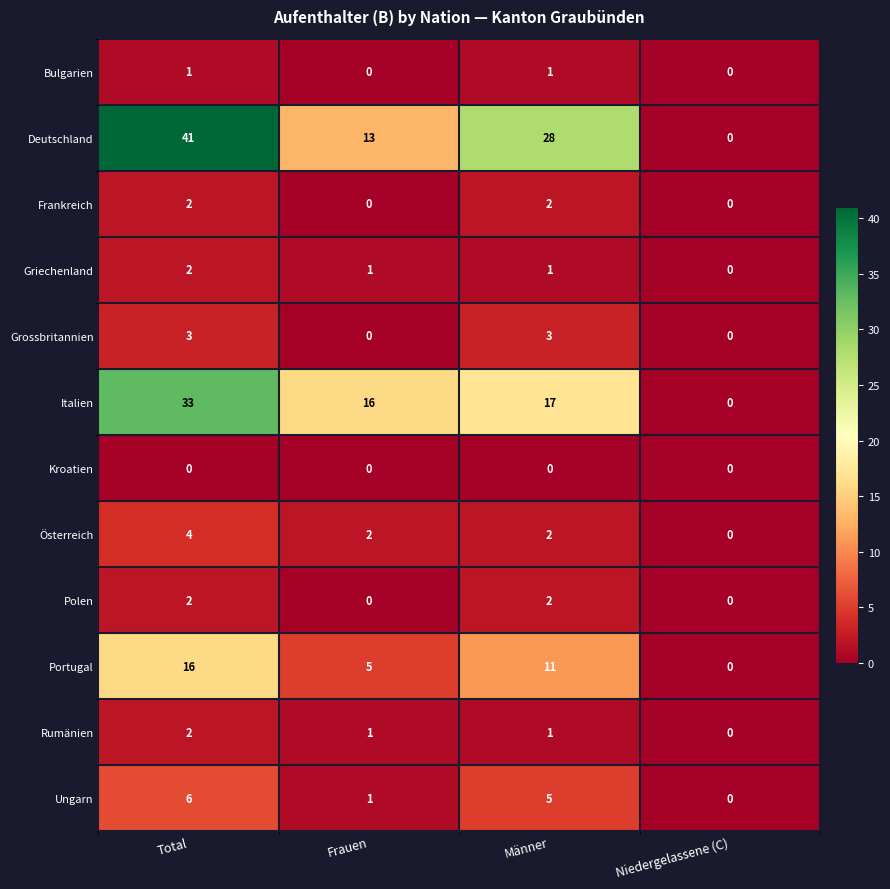

Count the Rumänien values in the range 1 to 2.

3